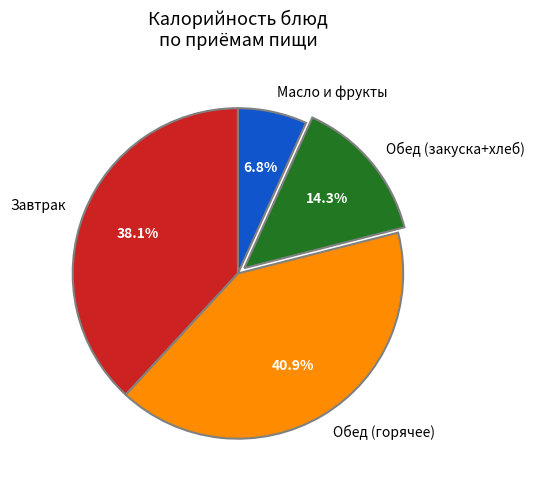

Which has a higher value, Завтрак or Обед (закуска+хлеб)?

Завтрак